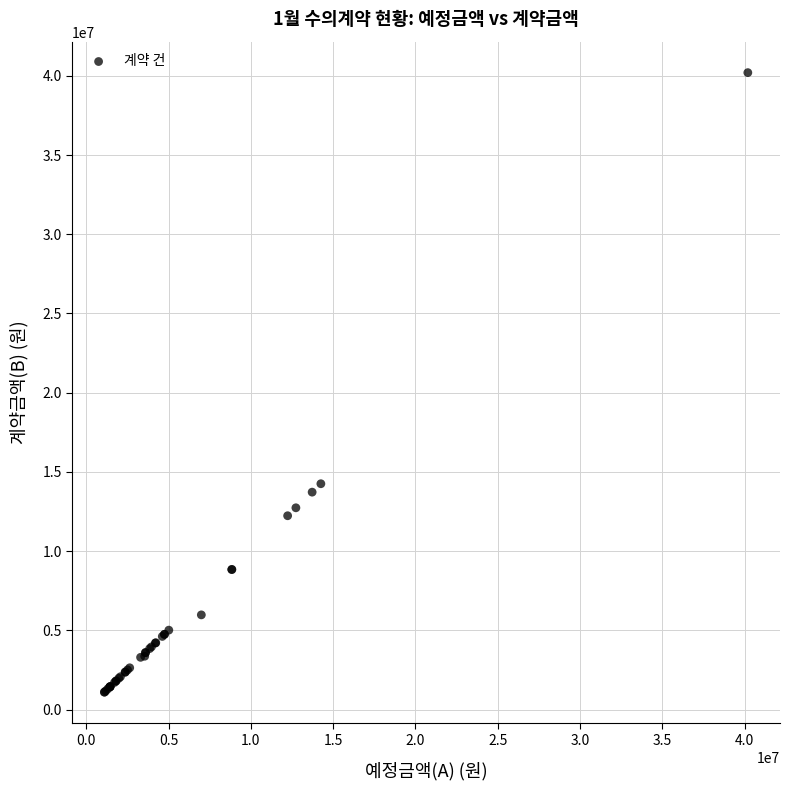

What Y value in the scatter plot is closest to 20650000?

14256000